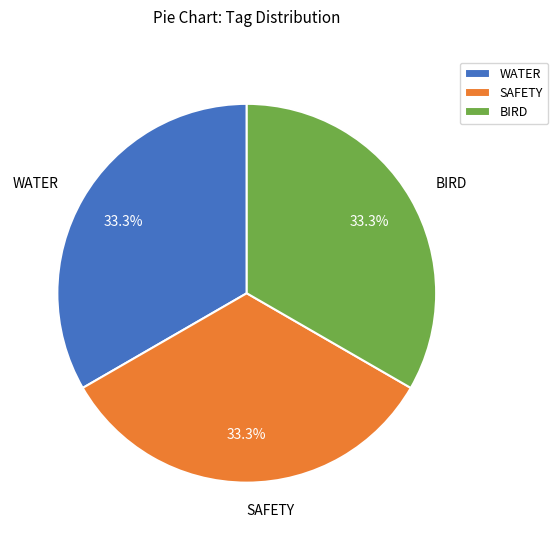

Approximately how many times larger is the value at SAFETY compared to BIRD?

1.0